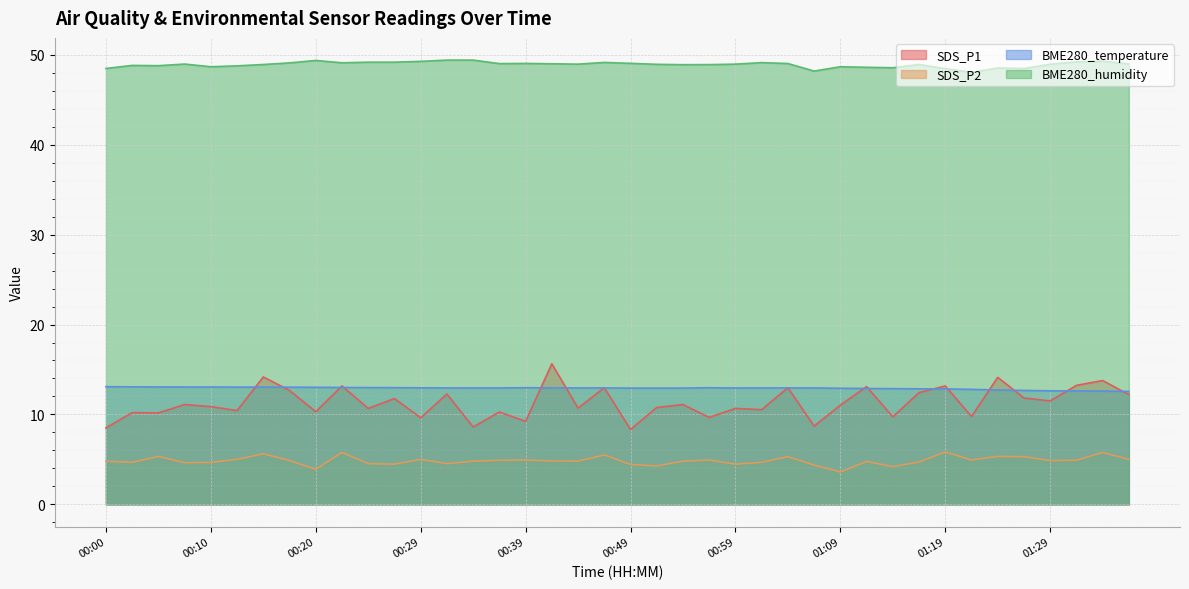

Reading right to left, what are all the values shown in this chart?

SDS_P1: 01:36=12.2	01:33=13.8	01:31=13.2	01:29=11.5	01:26=11.8	01:24=14.1	01:21=9.8	01:19=13.2	01:16=12.4	01:14=9.7	01:11=13.1	01:09=11.0	01:06=8.7	01:04=13.0	01:01=10.5	00:59=10.7	00:57=9.7	00:54=11.1	00:52=10.8	00:49=8.3	00:47=13.0	00:44=10.7	00:42=15.6	00:39=9.2	00:37=10.3	00:34=8.6	00:32=12.3	00:29=9.6	00:27=11.8	00:25=10.7	00:22=13.2	00:20=10.3	00:17=12.7	00:15=14.2	00:12=10.4	00:10=10.9	00:07=11.1	00:05=10.2	00:02=10.2	00:00=8.5
SDS_P2: 01:36=5.0	01:33=5.8	01:31=4.9	01:29=4.9	01:26=5.3	01:24=5.3	01:21=4.9	01:19=5.8	01:16=4.7	01:14=4.2	01:11=4.8	01:09=3.6	01:06=4.4	01:04=5.3	01:01=4.7	00:59=4.5	00:57=4.9	00:54=4.8	00:52=4.3	00:49=4.4	00:47=5.5	00:44=4.8	00:42=4.8	00:39=4.9	00:37=4.9	00:34=4.8	00:32=4.5	00:29=5.0	00:27=4.5	00:25=4.5	00:22=5.8	00:20=3.9	00:17=4.9	00:15=5.6	00:12=5.0	00:10=4.7	00:07=4.6	00:05=5.3	00:02=4.7	00:00=4.8
BME280_temperature: 01:36=12.6	01:33=12.6	01:31=12.6	01:29=12.6	01:26=12.7	01:24=12.7	01:21=12.8	01:19=12.8	01:16=12.8	01:14=12.9	01:11=12.9	01:09=12.9	01:06=12.9	01:04=12.9	01:01=12.9	00:59=12.9	00:57=13.0	00:54=12.9	00:52=12.9	00:49=12.9	00:47=12.9	00:44=12.9	00:42=12.9	00:39=13.0	00:37=12.9	00:34=12.9	00:32=12.9	00:29=13.0	00:27=13.0	00:25=13.0	00:22=13.0	00:20=13.0	00:17=13.0	00:15=13.0	00:12=13.0	00:10=13.1	00:07=13.1	00:05=13.1	00:02=13.1	00:00=13.1
BME280_humidity: 01:36=49.0	01:33=49.3	01:31=49.2	01:29=48.9	01:26=48.5	01:24=48.5	01:21=48.0	01:19=48.5	01:16=48.9	01:14=48.6	01:11=48.6	01:09=48.7	01:06=48.2	01:04=49.0	01:01=49.1	00:59=49.0	00:57=48.9	00:54=48.9	00:52=48.9	00:49=49.0	00:47=49.1	00:44=49.0	00:42=49.0	00:39=49.0	00:37=49.0	00:34=49.4	00:32=49.4	00:29=49.3	00:27=49.2	00:25=49.2	00:22=49.1	00:20=49.4	00:17=49.1	00:15=48.9	00:12=48.8	00:10=48.7	00:07=49.0	00:05=48.8	00:02=48.8	00:00=48.5